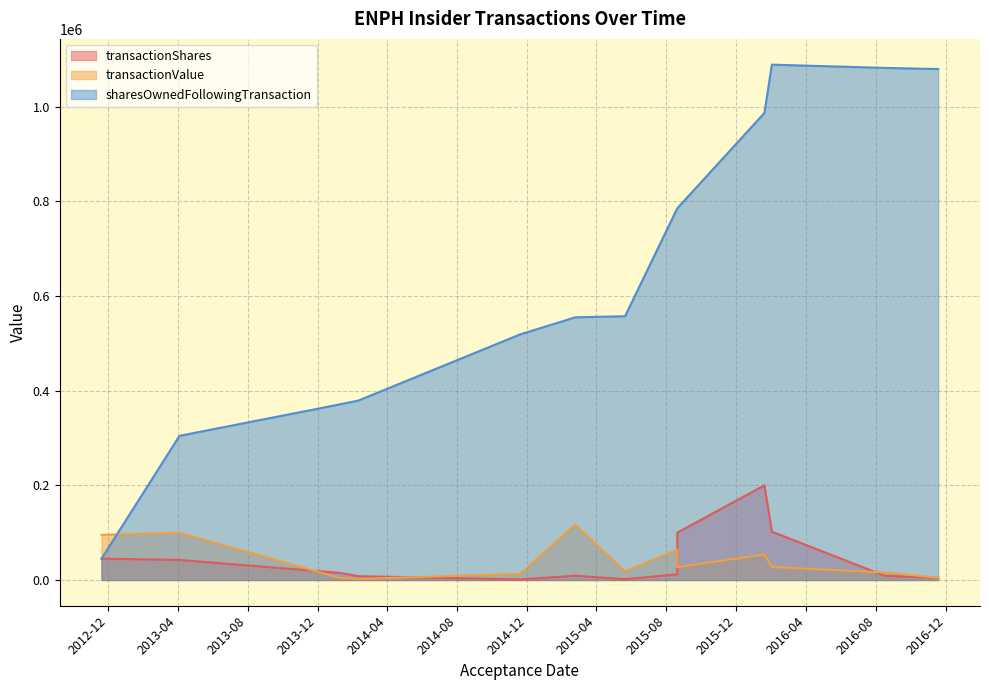

Which series changed the most between 2015-08-20 and 2015-05-21?

sharesOwnedFollowingTransaction